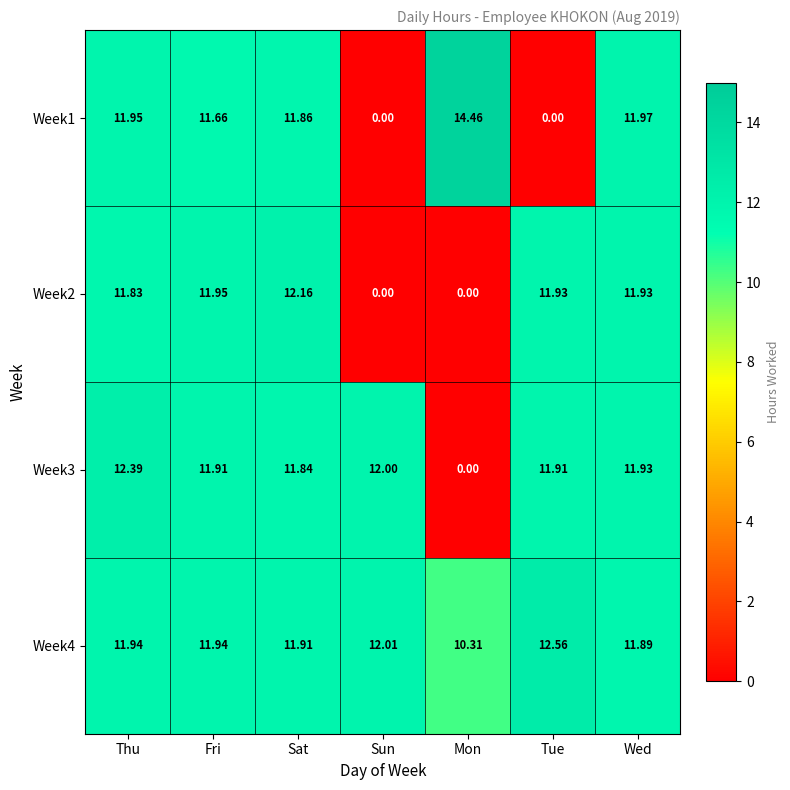

Is the value of Week3 at Sat greater than the value of Week1 at Fri?

Yes